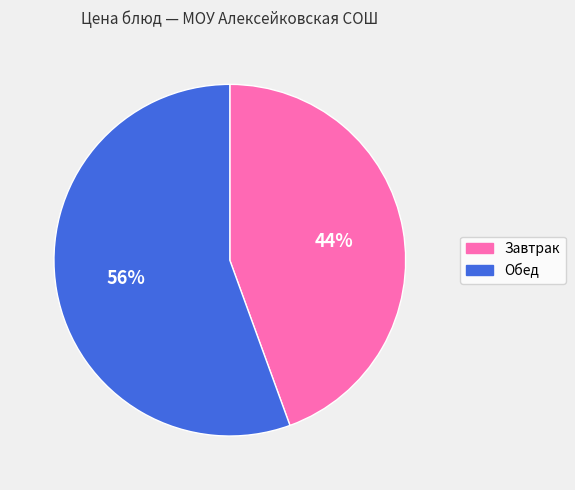

To the nearest percent, what is the average slice percentage?

50%